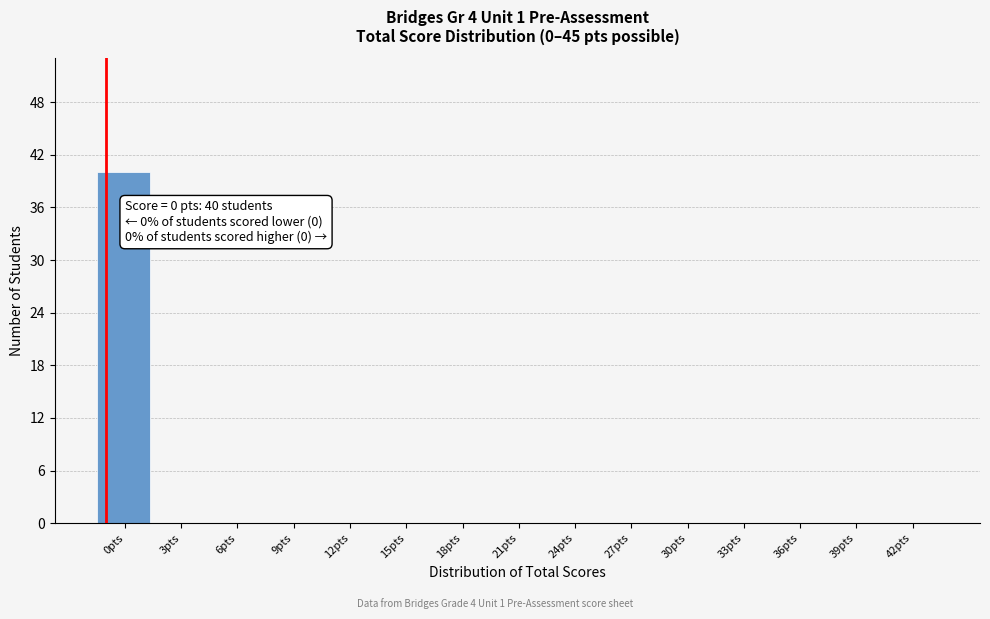

Reading left to right, transcribe all the data shown in this chart.

0pts=40	3pts=0	6pts=0	9pts=0	12pts=0	15pts=0	18pts=0	21pts=0	24pts=0	27pts=0	30pts=0	33pts=0	36pts=0	39pts=0	42pts=0